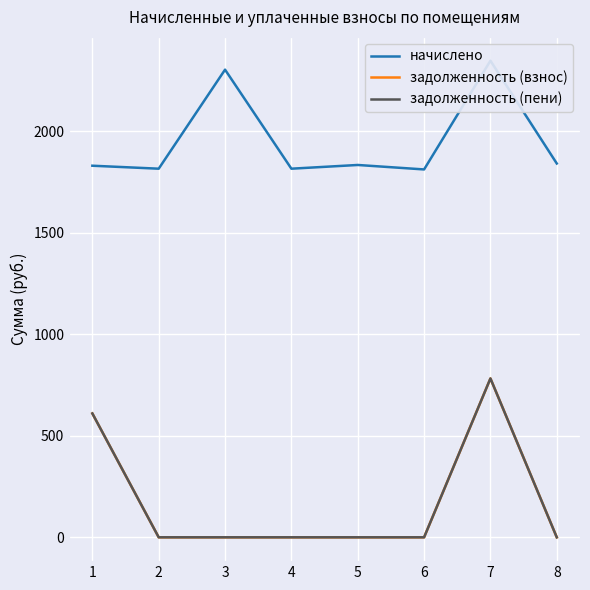

Which series has the largest total across all categories?

начислено